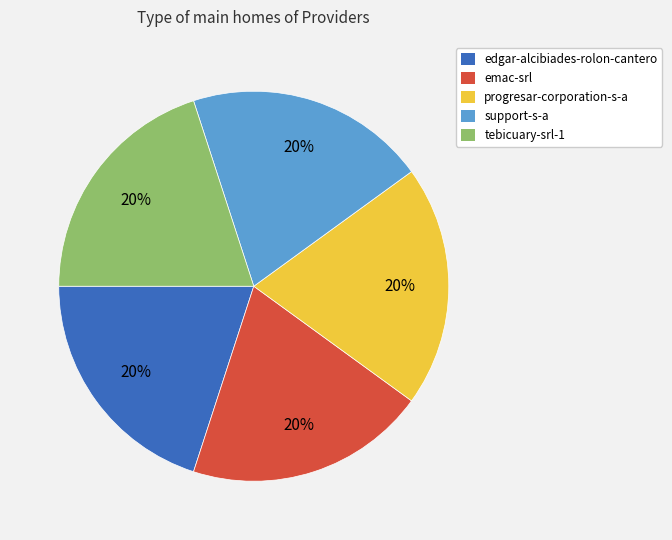

The support-s-a slice represents 20% of the pie. True or false?

True